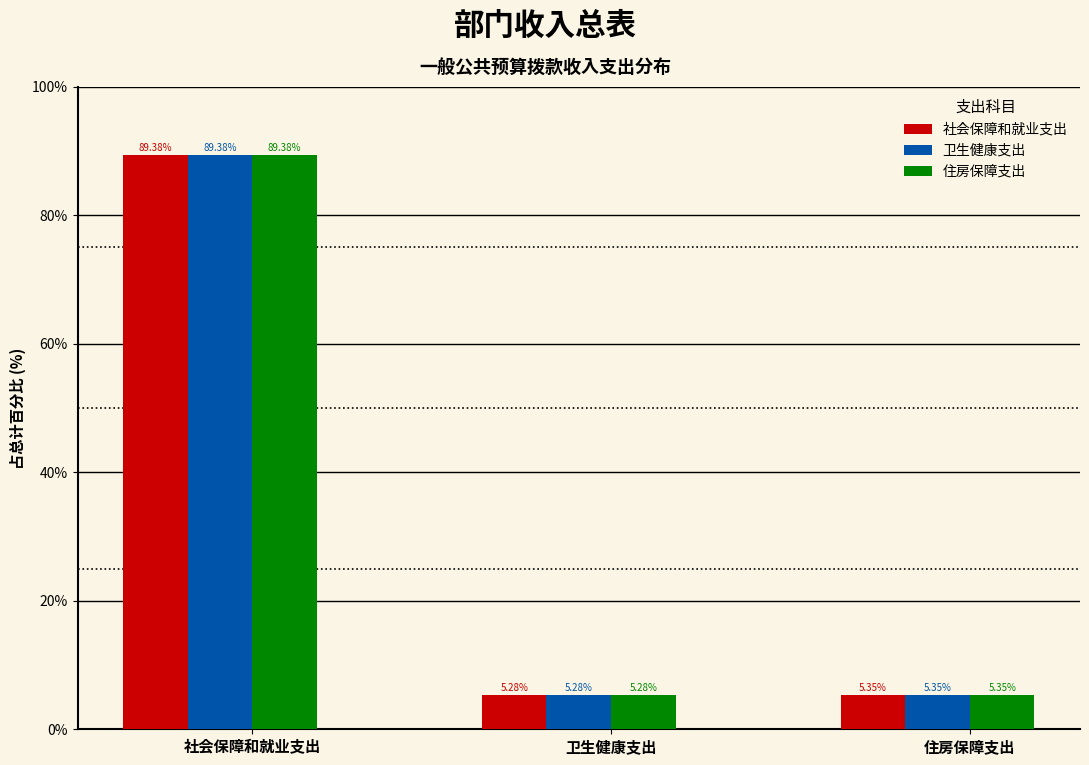

What is the total value across all series at 社会保障和就业支出?

268.1